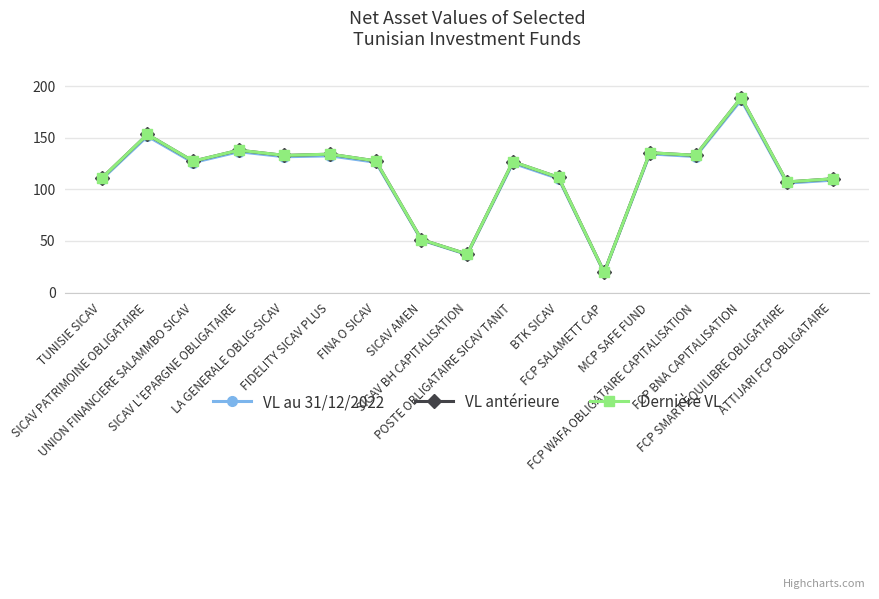

The Dernière VL series shows 33.0 at BTK SICAV. True or false?

False